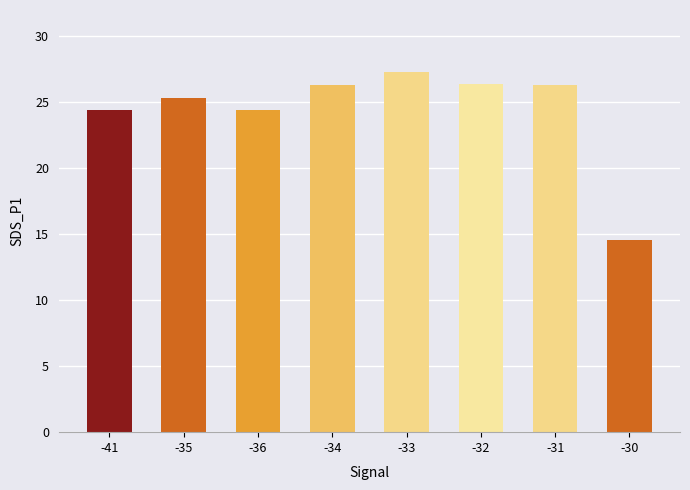

What is the sum of all values?

195.0